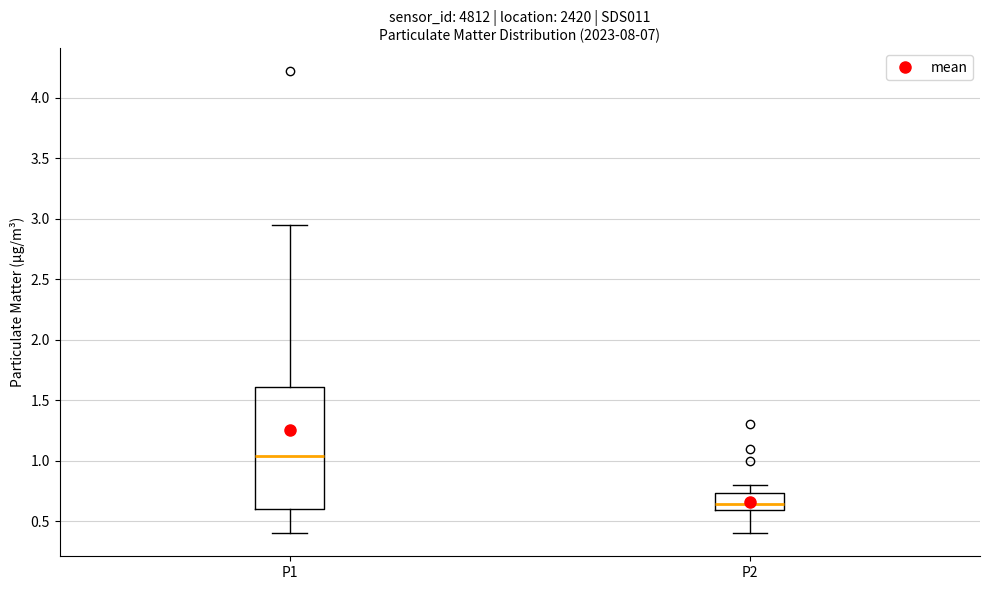

Which box is the tallest, from its lower edge to its upper edge?

P1